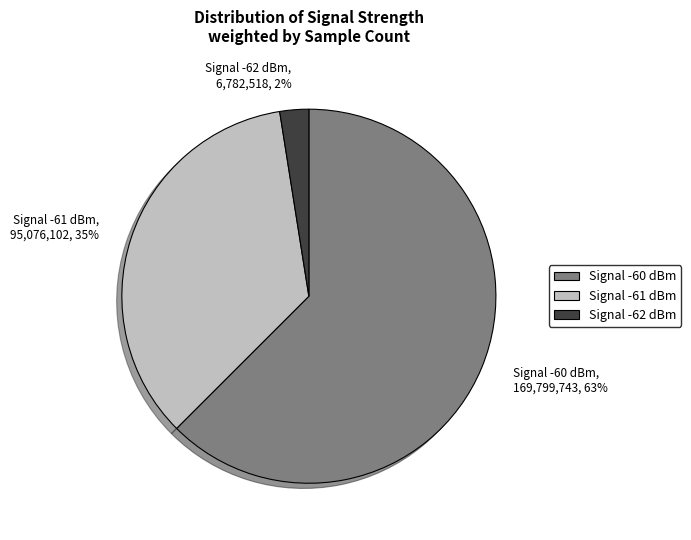

How many segments does this pie chart have?

3